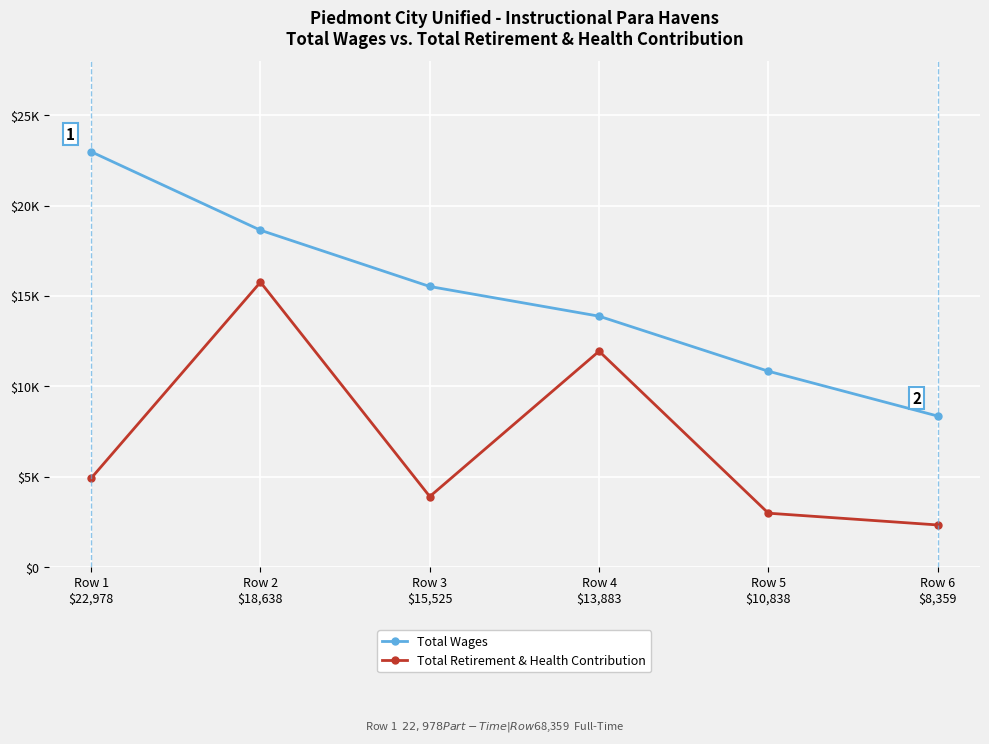

Between Row 1
$22,978 and Row 4
$13,883, which series saw the biggest shift?

Total Wages